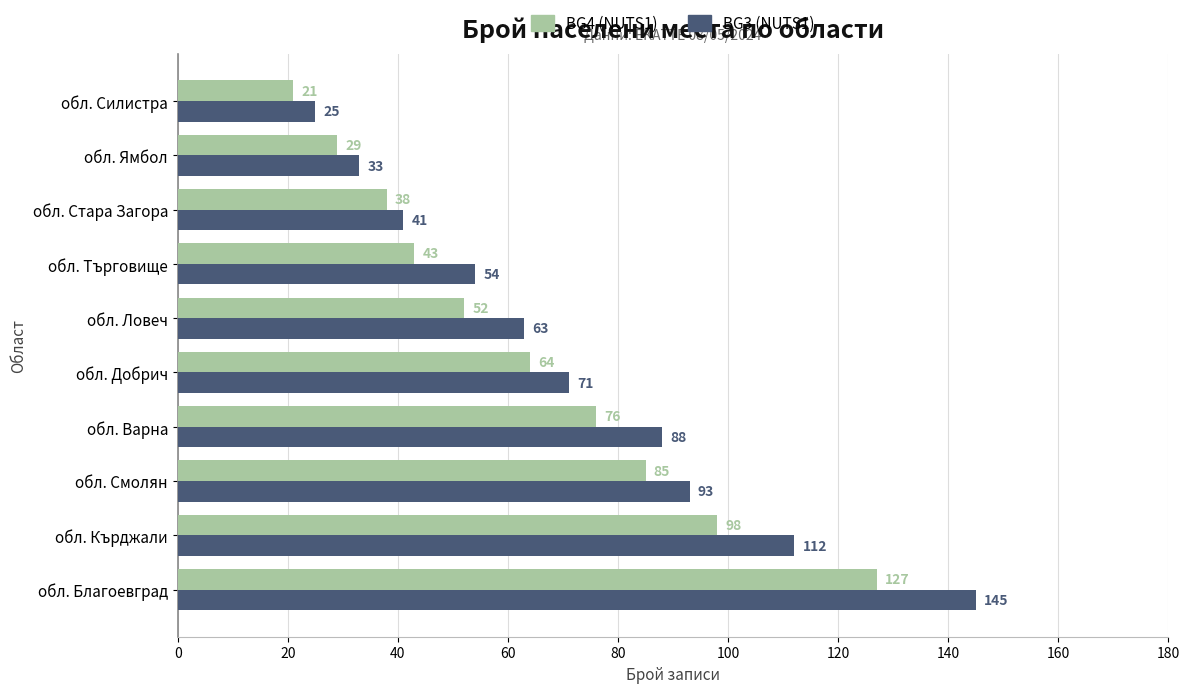

How many data points in BG3 (NUTS1) are less than 71?

5